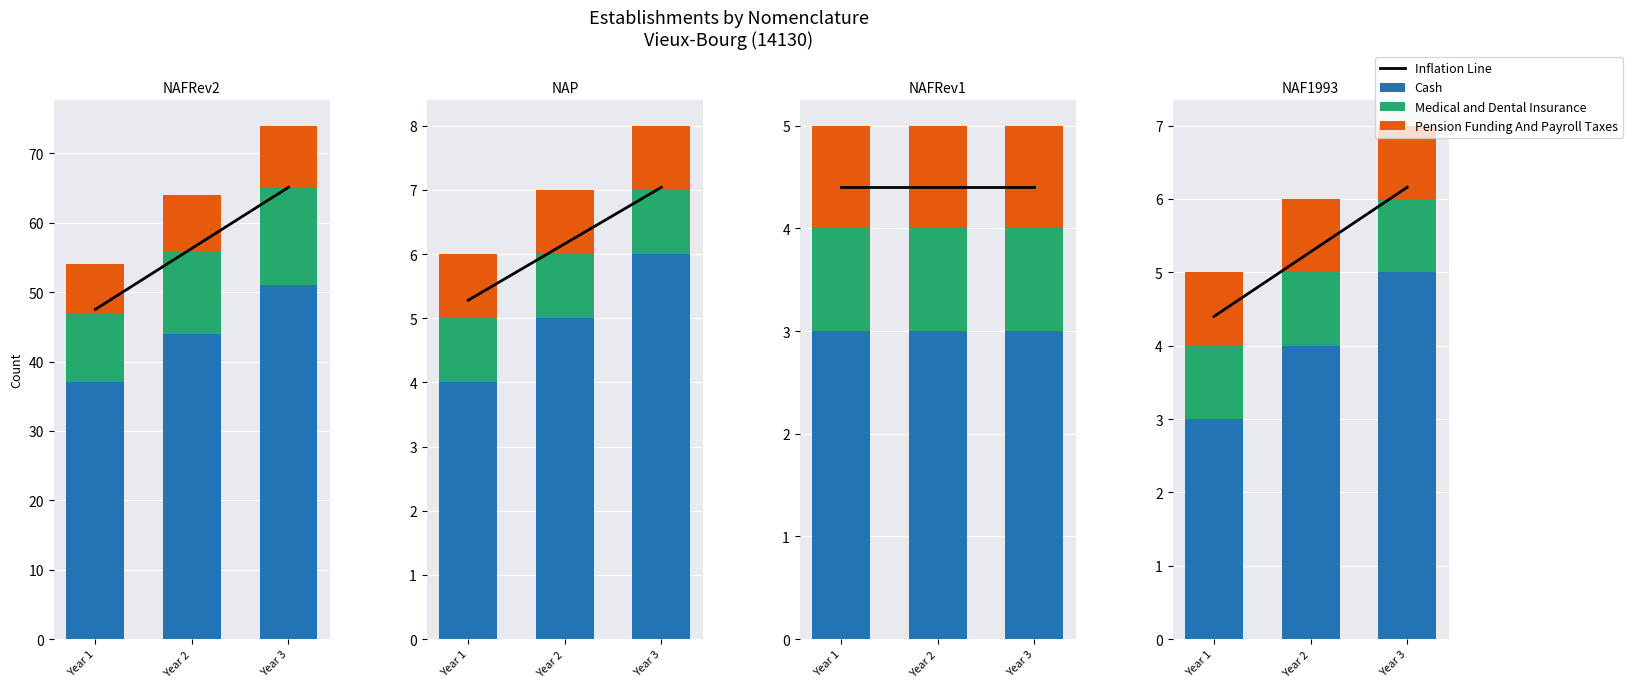

What is the value of the Pension Funding And Payroll Taxes bar at the 3rd from the left?

1.0